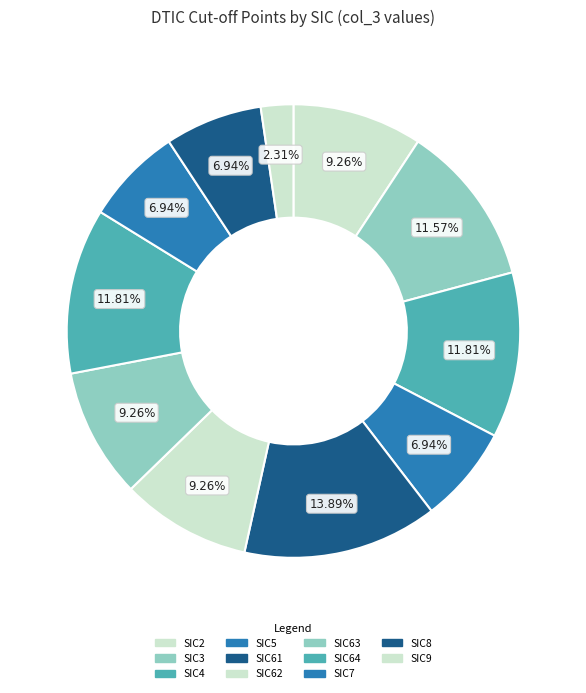

Rank the categories by value from lowest to highest.

SIC9, SIC5, SIC7, SIC8, SIC2, SIC62, SIC63, SIC3, SIC4, SIC64, SIC61